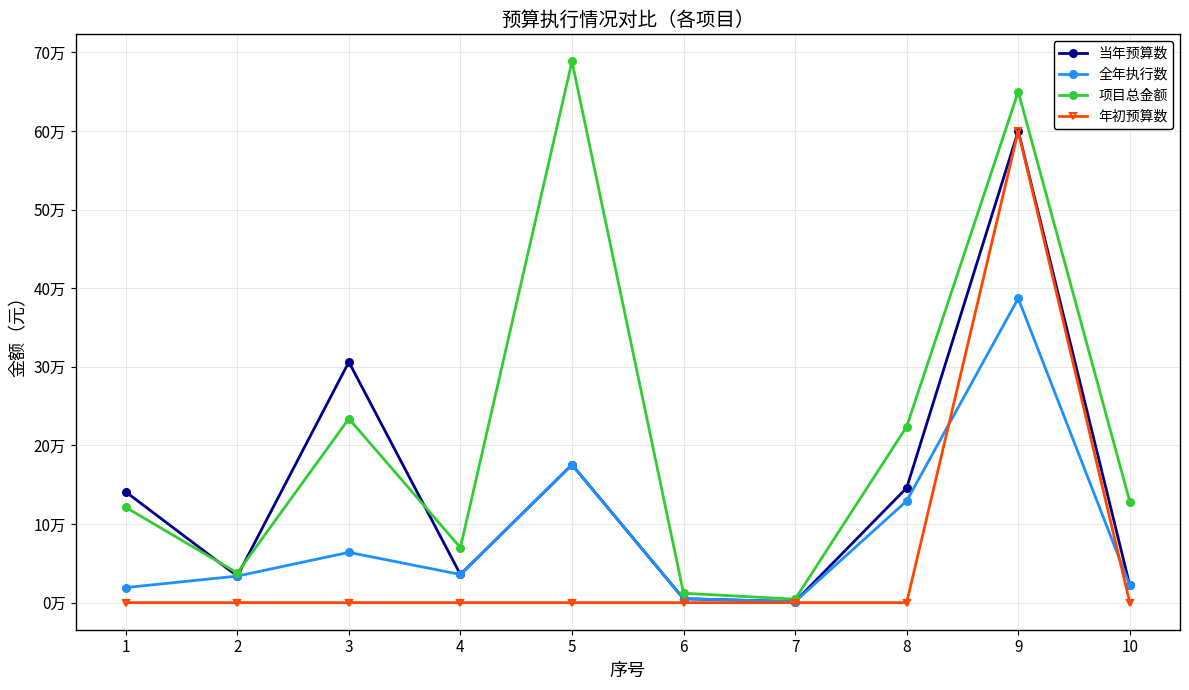

What is the sum of all 年初预算数 values?

600000.0